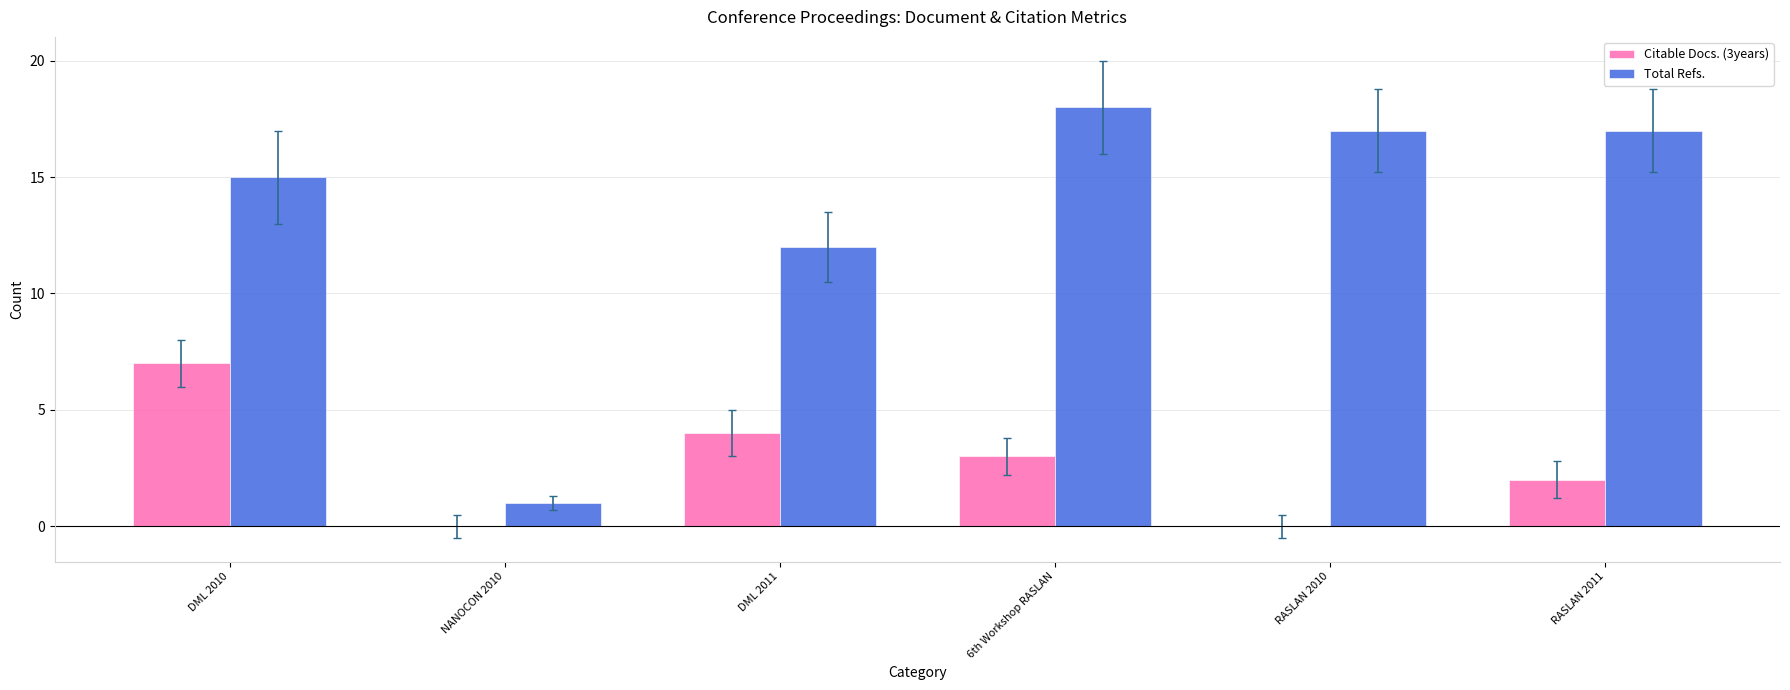

Between NANOCON 2010 and 6th Workshop RASLAN, which series saw the biggest shift?

Total Refs.